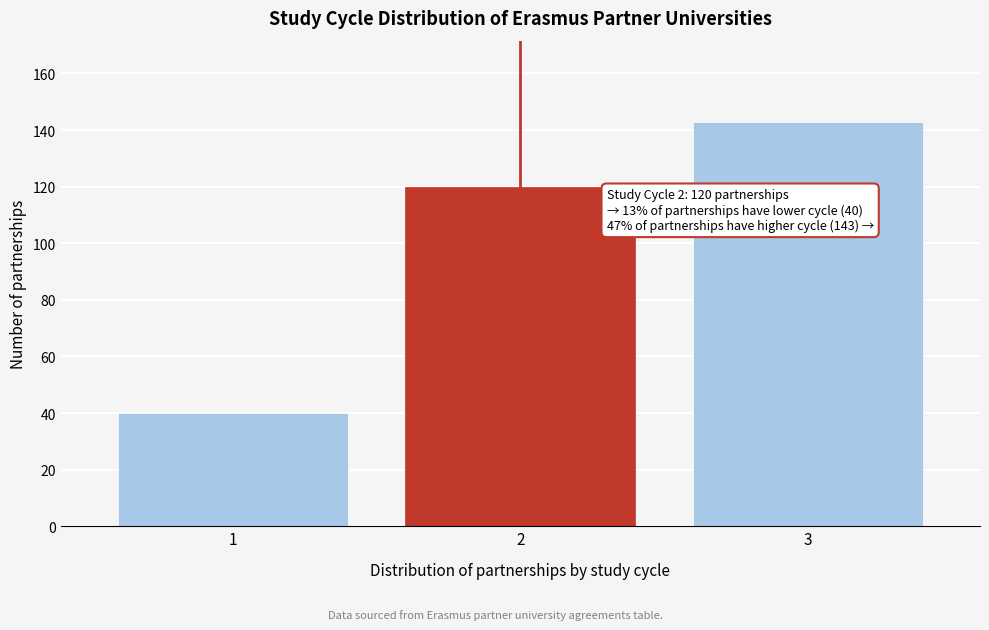

Reading left to right, transcribe all the data shown in this chart.

1=40	2=120	3=143